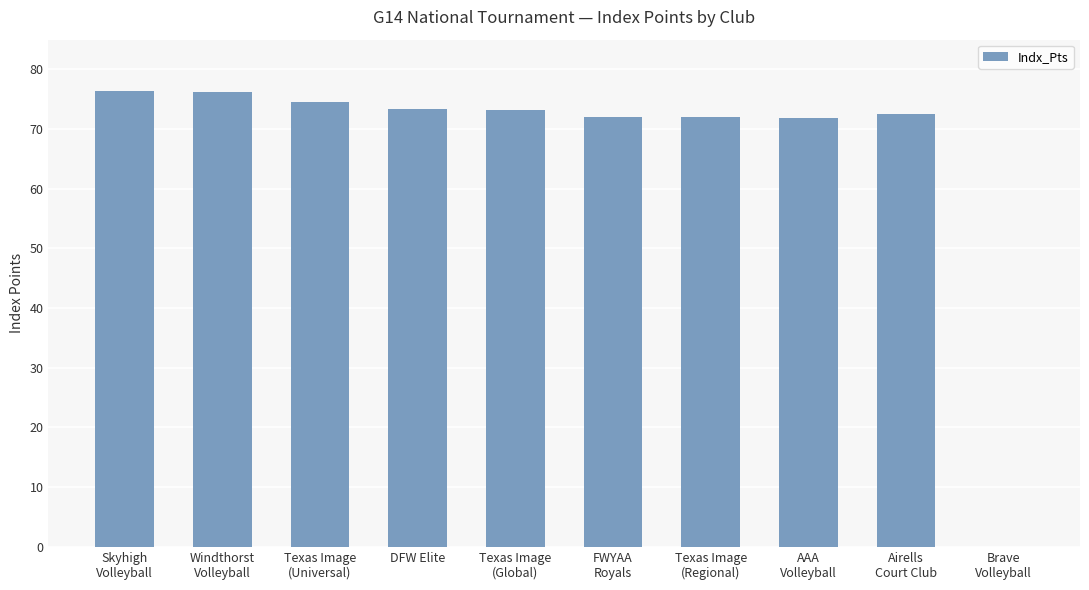

True or false: the data shows 31.9 at DFW Elite.

False